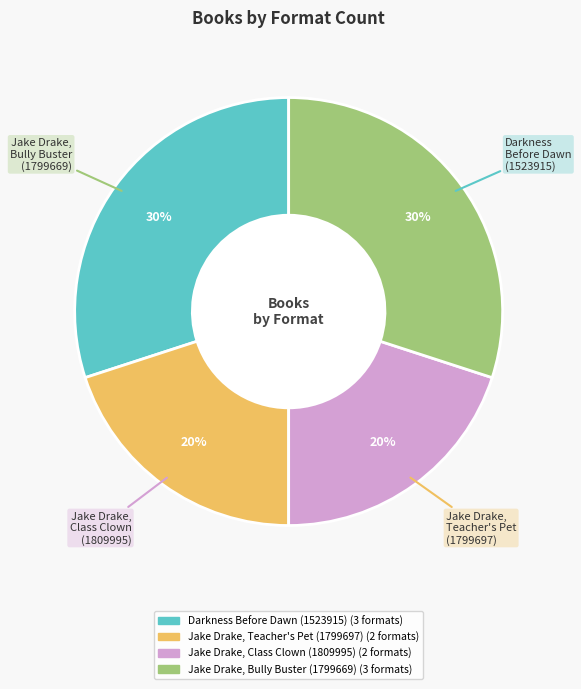

Which has a higher value, Jake Drake, Bully Buster (1799669) or Jake Drake, Teacher's Pet (1799697)?

Jake Drake, Bully Buster (1799669)